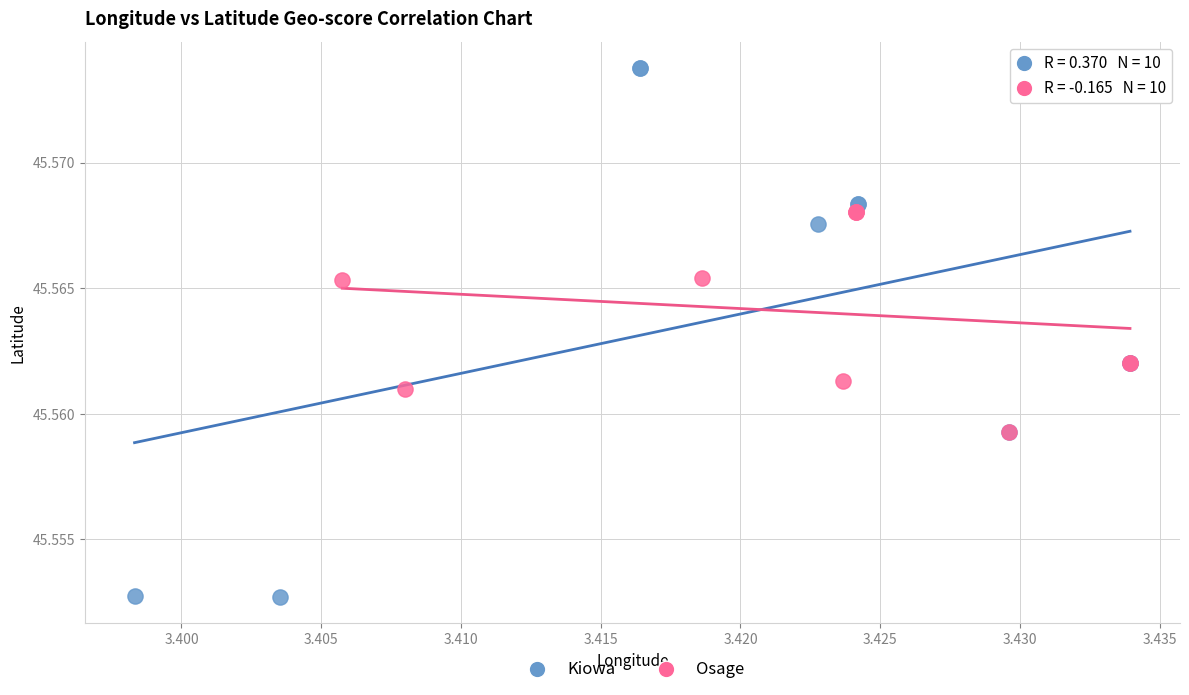

Which series has the widest spread of Y values?

Kiowa